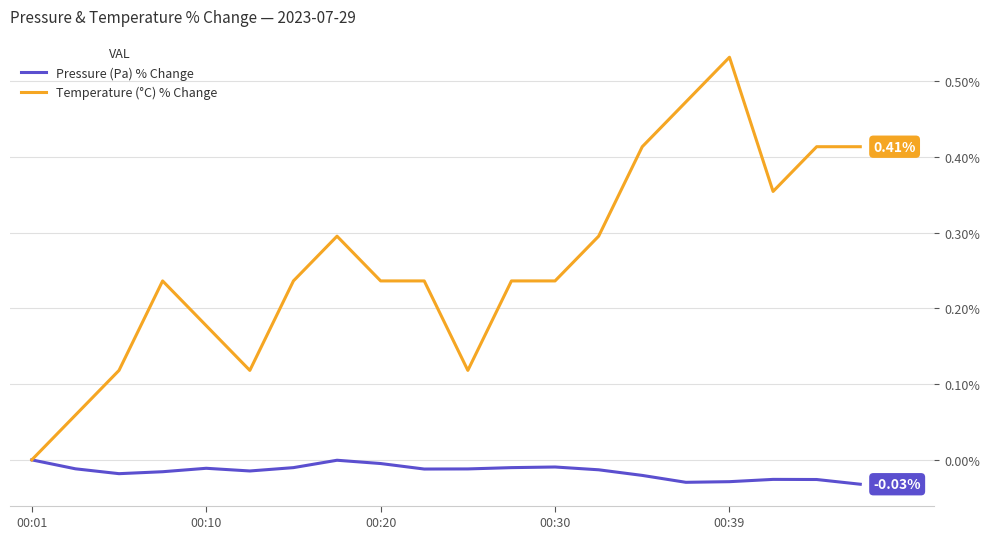

Which series has the widest spread of values?

Temperature (°C) % Change